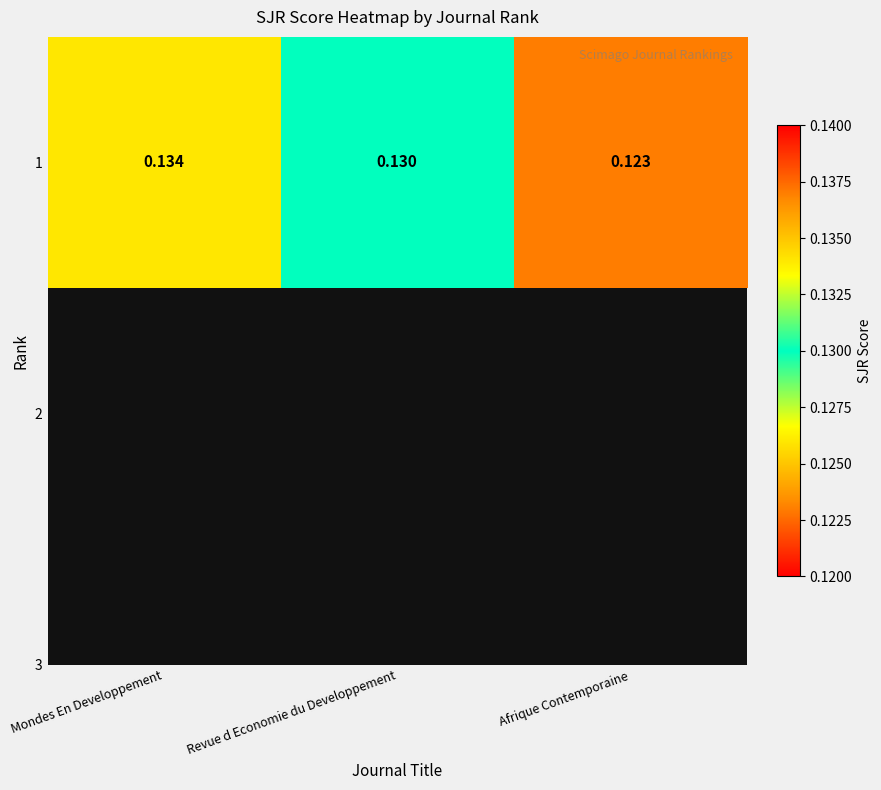

True or false: the data shows 0.0 at Afrique Contemporaine.

False